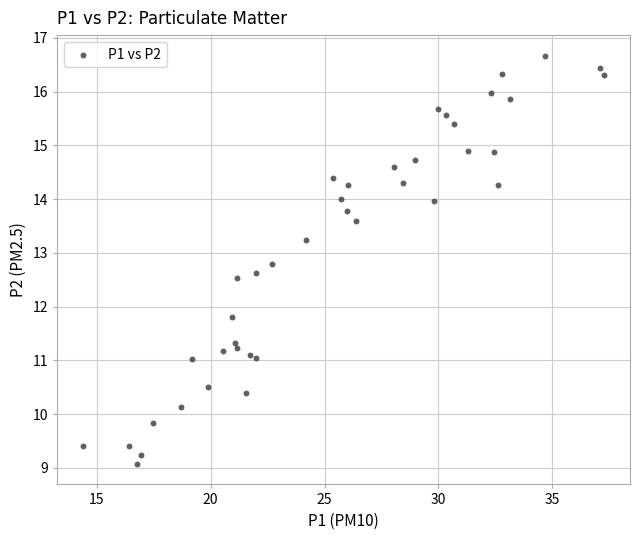

What is the range of Y values (max minus min)?

7.6